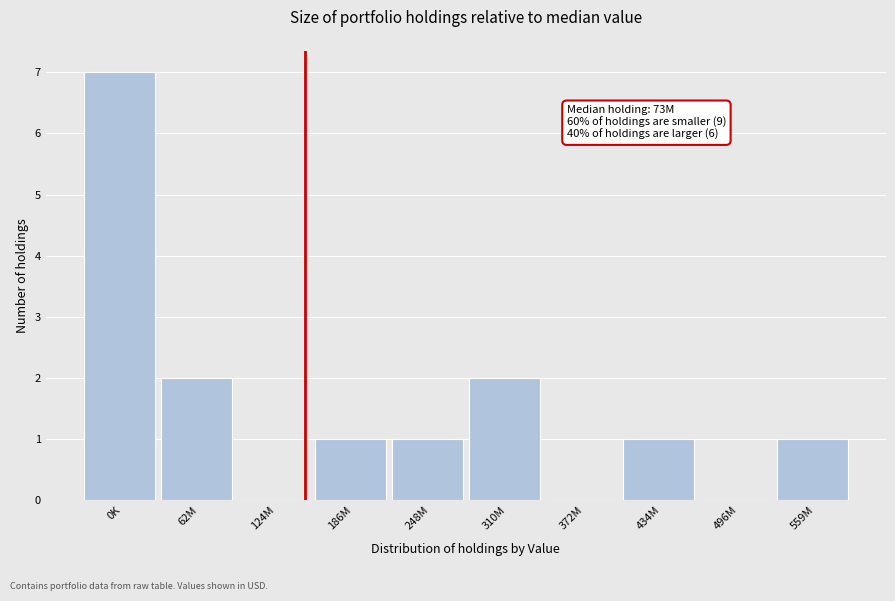

Reading left to right, extract all data points from this chart.

0K=7	62M=2	124M=0	186M=1	248M=1	310M=2	372M=0	434M=1	496M=0	559M=1